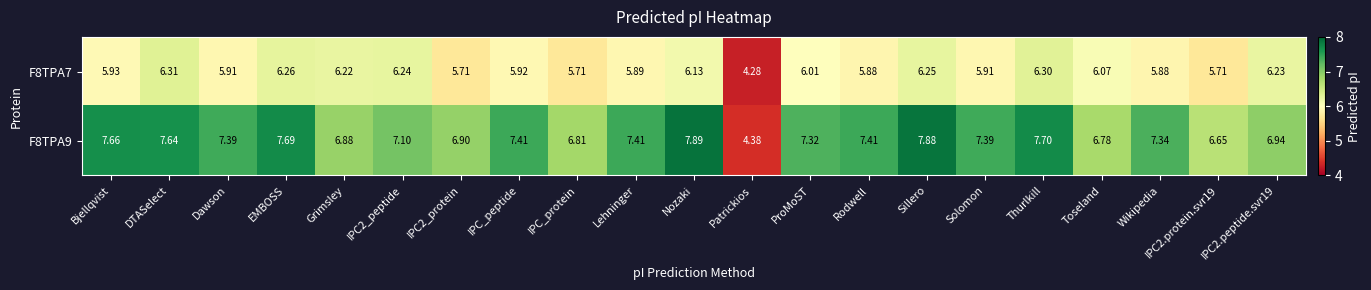

At which category does the chart reach its minimum across all series?

Patrickios